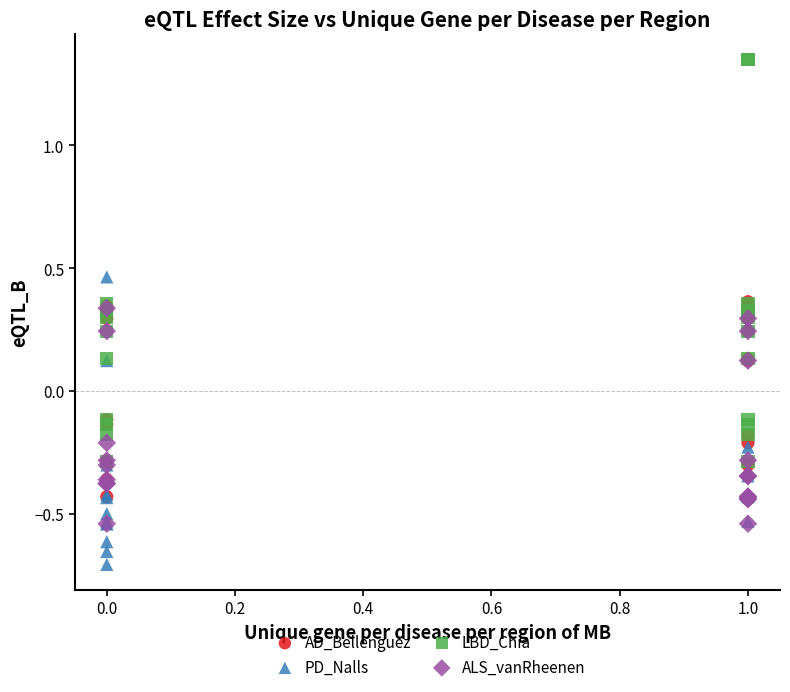

Which series reaches the minimum Y coordinate?

PD_Nalls